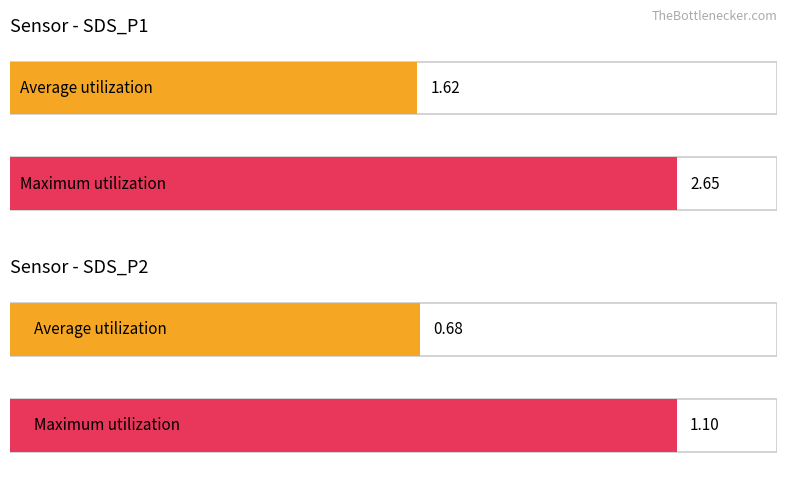

What is the average value of the SDS_P1 series?

1.6